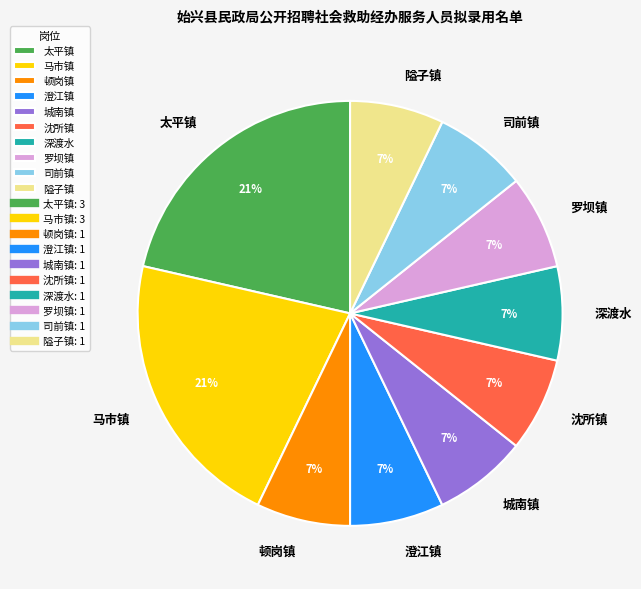

What percentage is the 沈所镇 slice, to the nearest percent?

7%